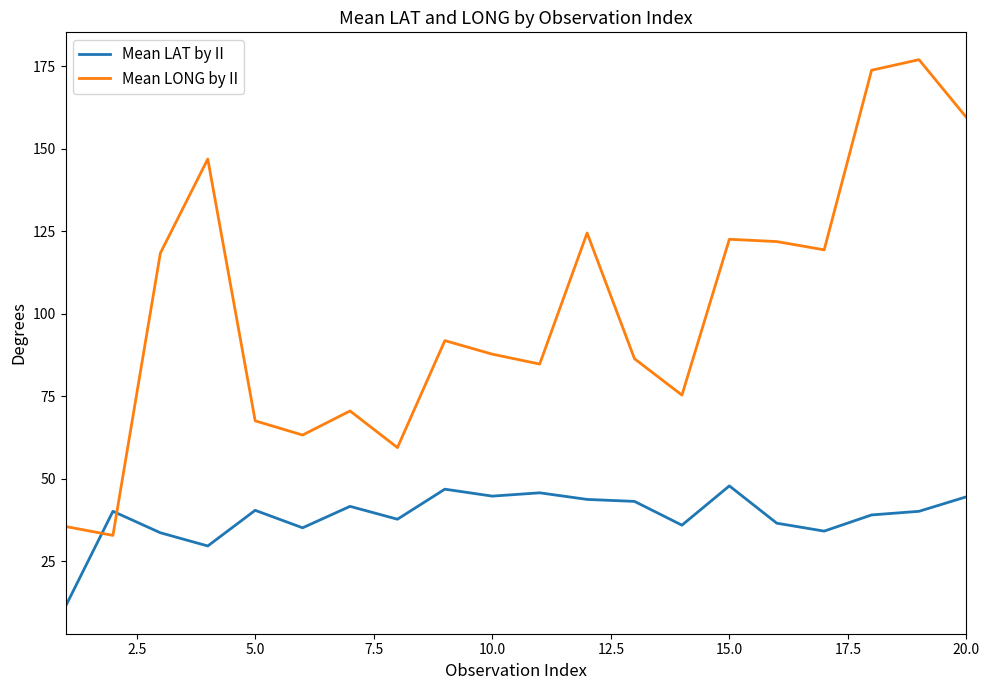

List the series in order of their overall mean, highest first.

Mean LONG by II, Mean LAT by II